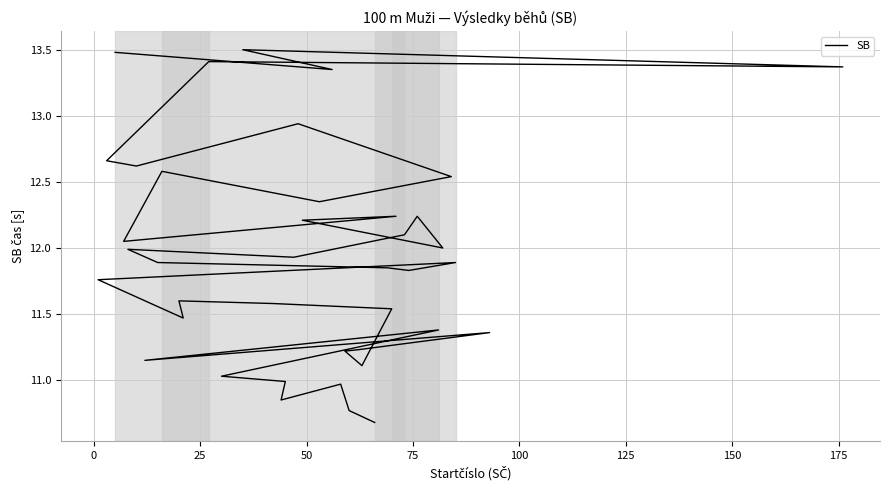

How many interior local valleys (lower than both neighbors) does the data have?

12